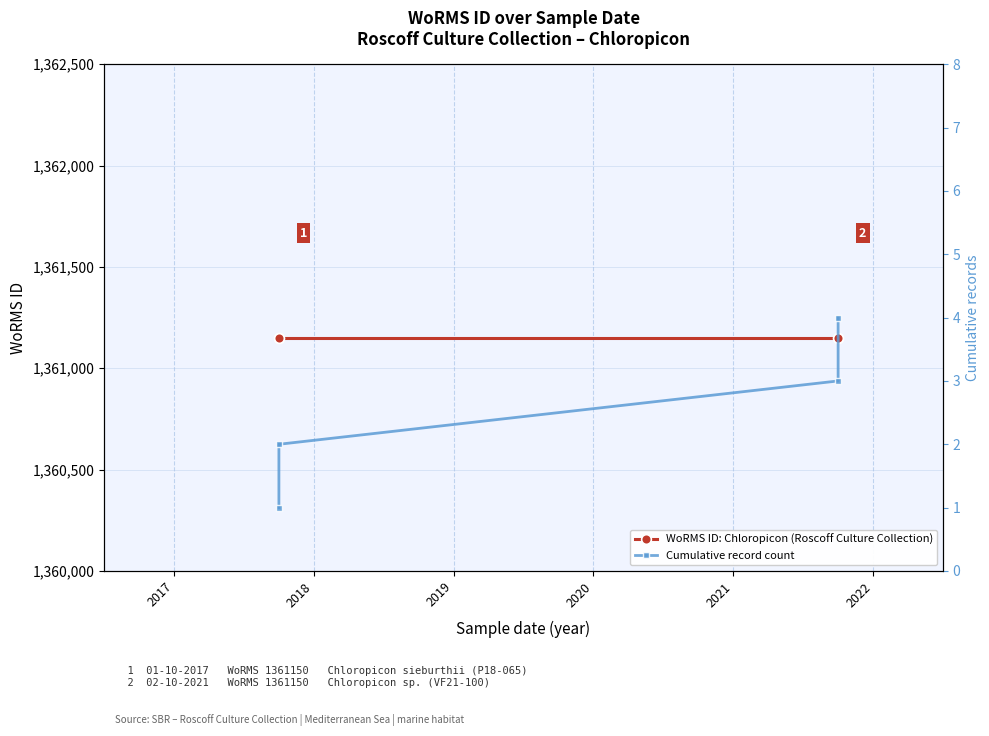

What is the value of the Cumulative record count point at the 2nd from the left?

2